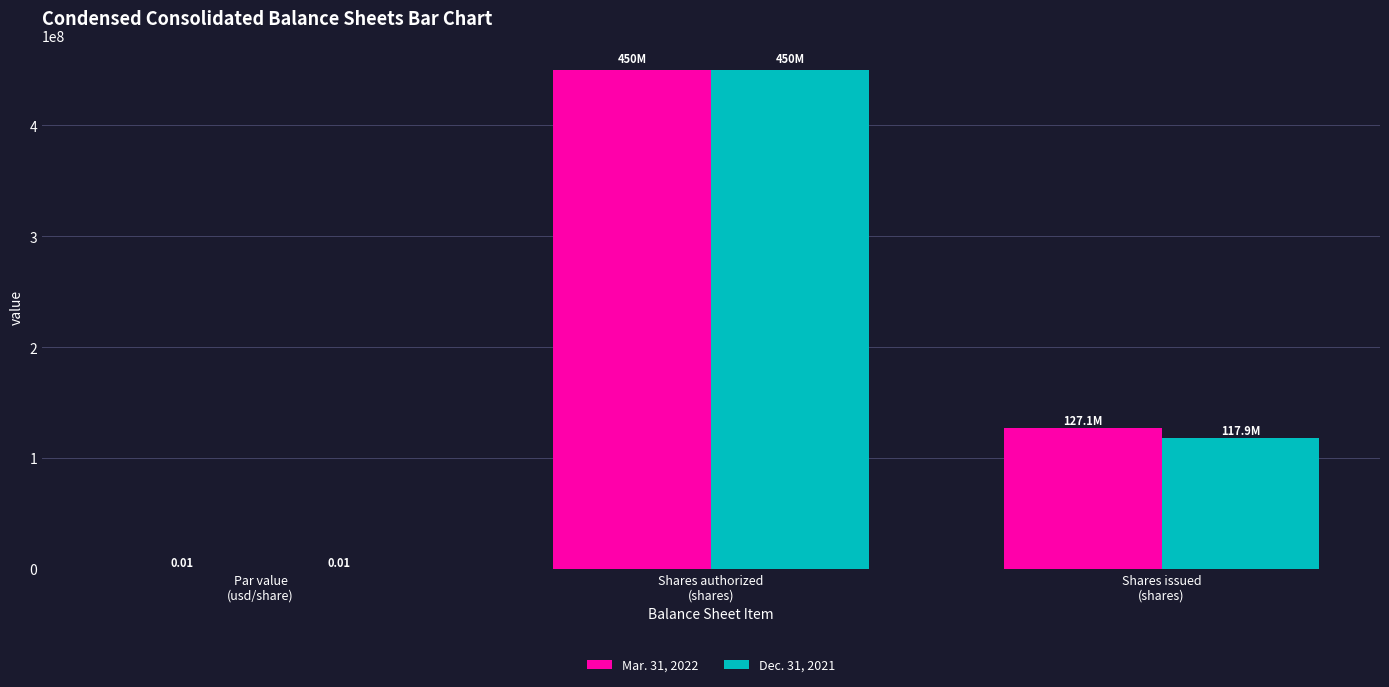

What is the sum of all Mar. 31, 2022 values?

577052372.0